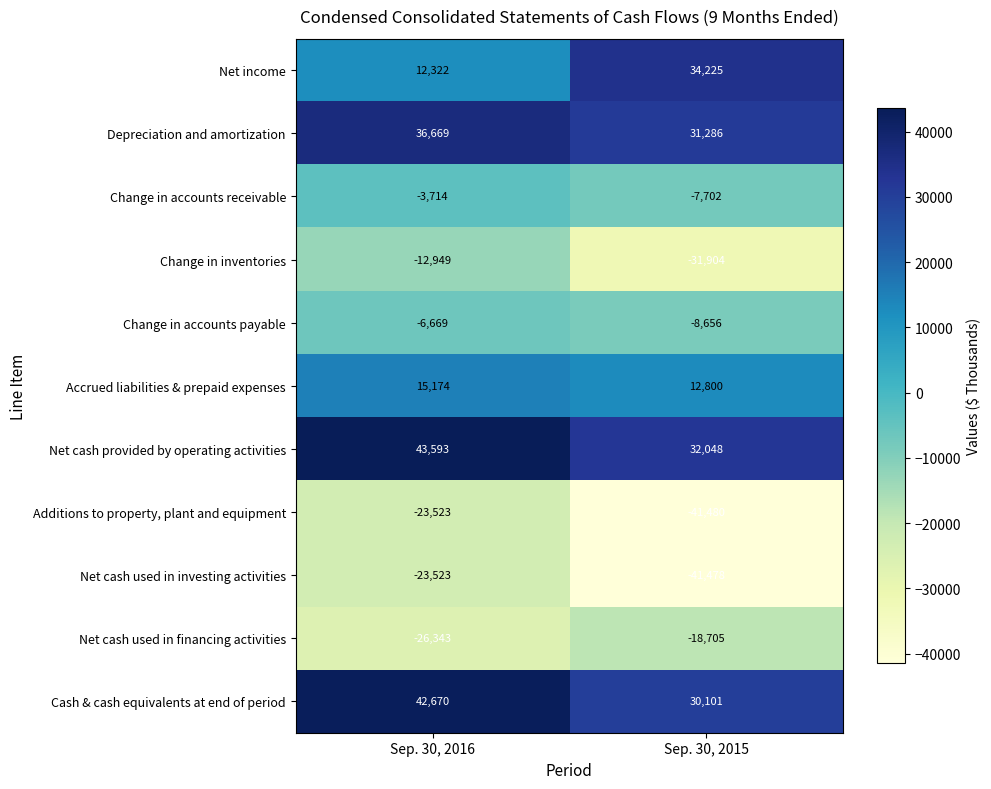

Reading left to right, list all the values displayed in this chart.

Net income: 12322	34225
Depreciation and amortization: 36669	31286
Change in accounts receivable: -3714	-7702
Change in inventories: -12949	-31904
Change in accounts payable: -6669	-8656
Accrued liabilities & prepaid expenses: 15174	12800
Net cash provided by operating activities: 43593	32048
Additions to property, plant and equipment: -23523	-41480
Net cash used in investing activities: -23523	-41478
Net cash used in financing activities: -26343	-18705
Cash & cash equivalents at end of period: 42670	30101